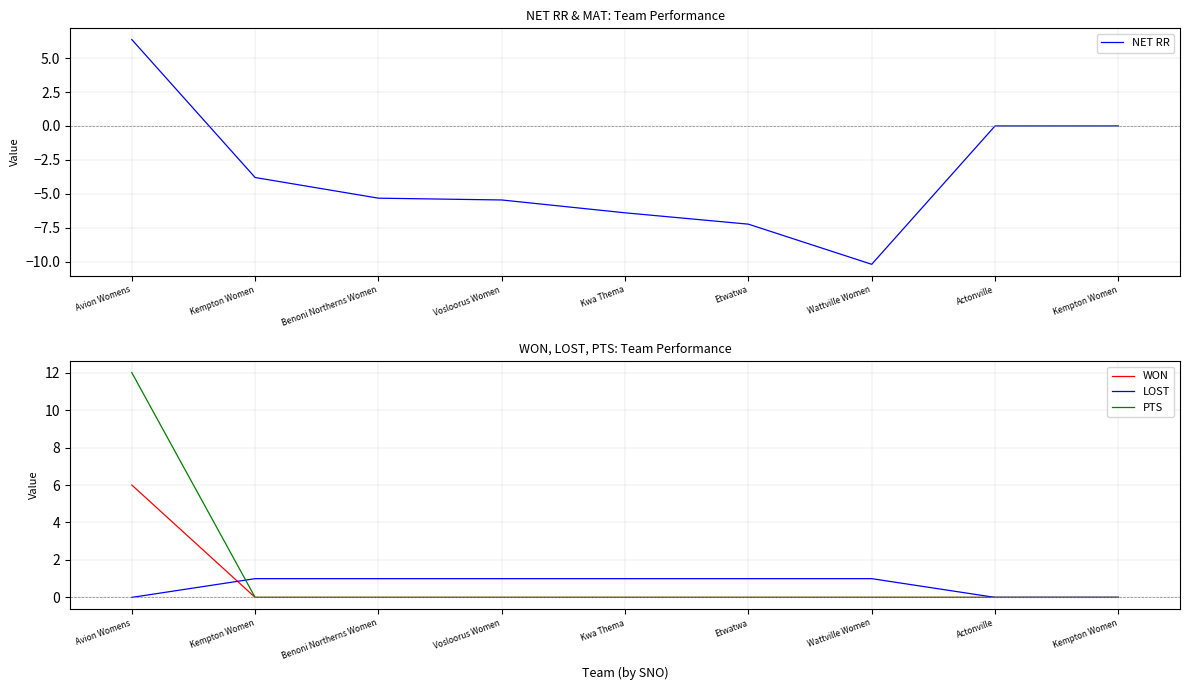

What is the spread (max minus min) of values at Vosloorus Women?

6.5